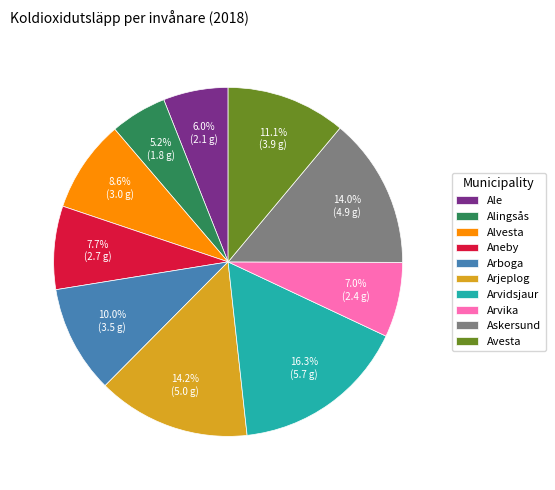

Approximately how many times larger is the value at Aneby compared to Alvesta?

0.9